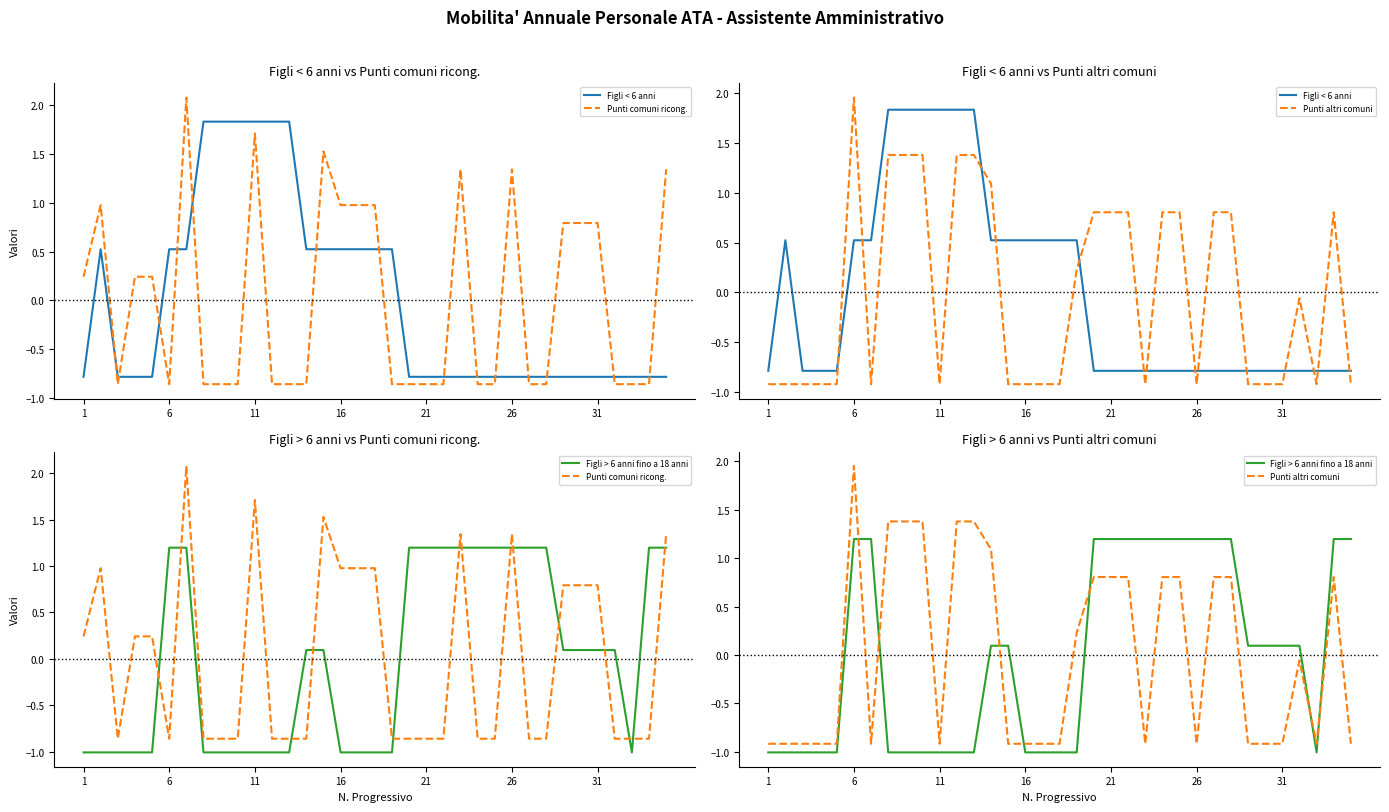

At which label is Punti comuni ricong. closest to 0?

1